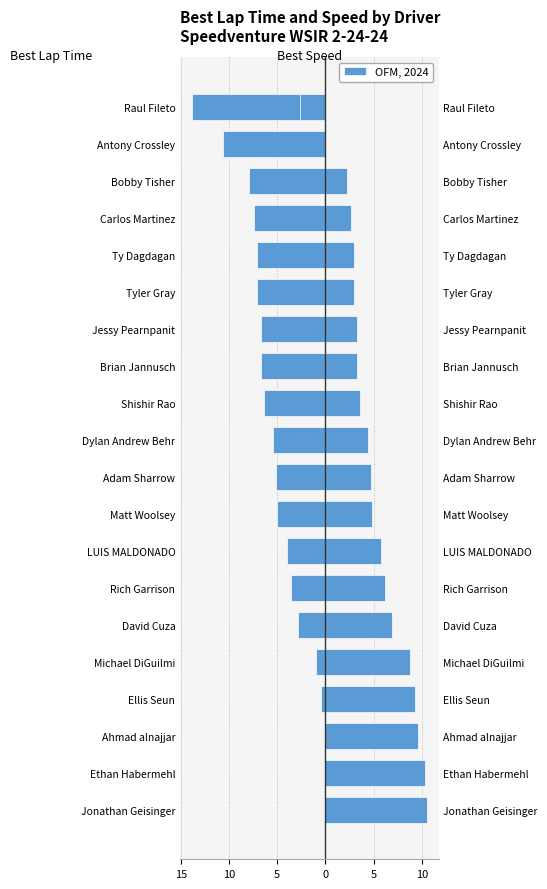

At how many categories does at least one series exceed -13?

20